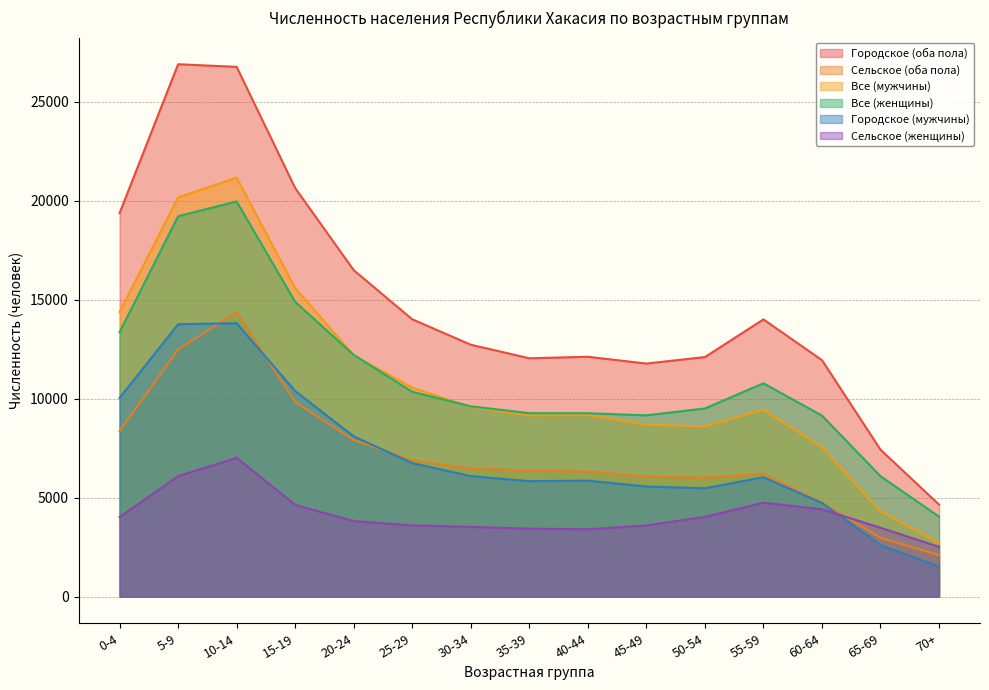

What is the minimum value shown in the chart?

1526